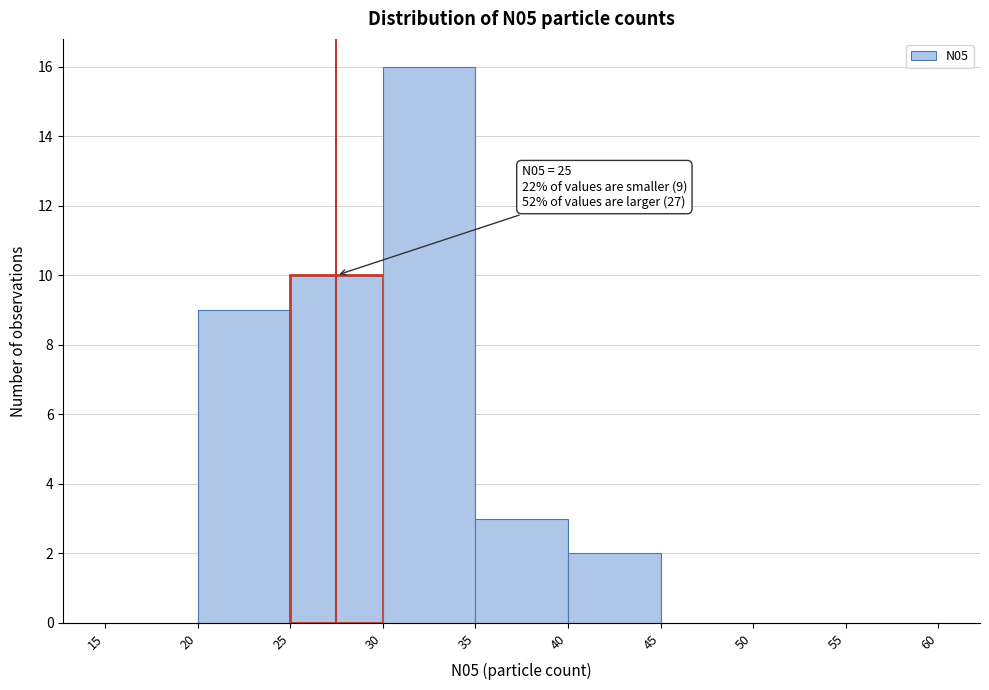

Which range on the x-axis has the tallest bar?

30 to 35